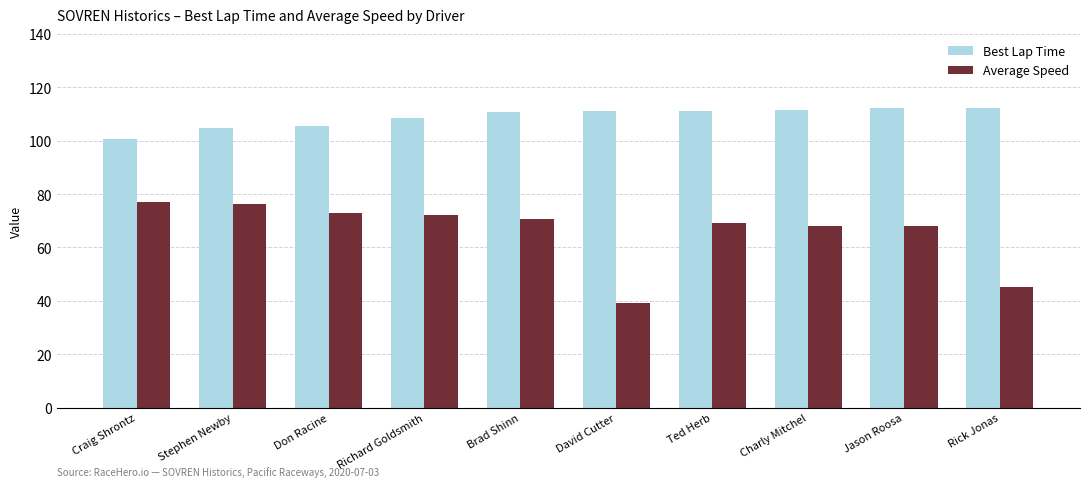

What is the spread (max minus min) of values at David Cutter?

71.9